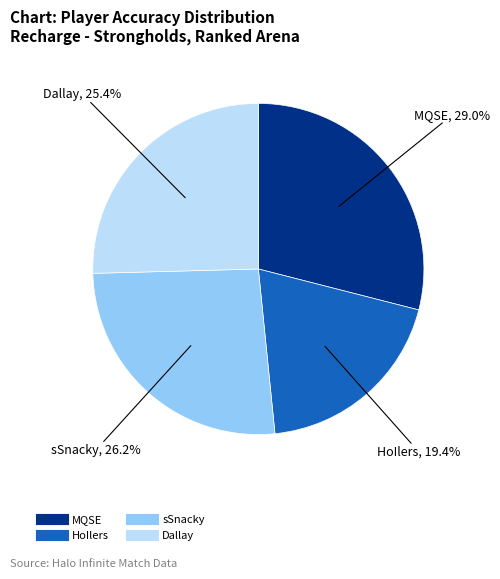

Does MQSE represent more than half of the total?

No